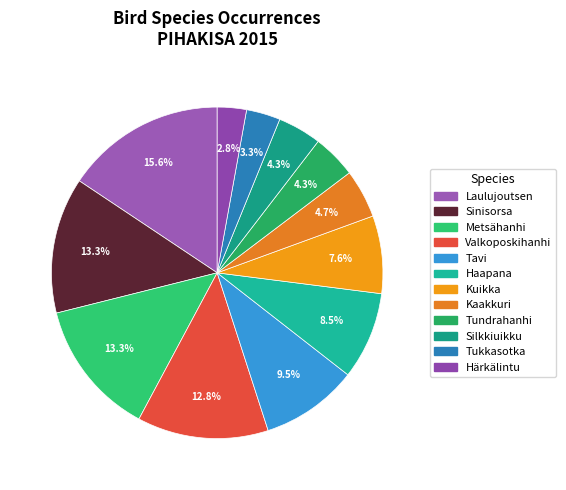

True or false: Valkoposkihanhi accounts for 5% of the total.

False